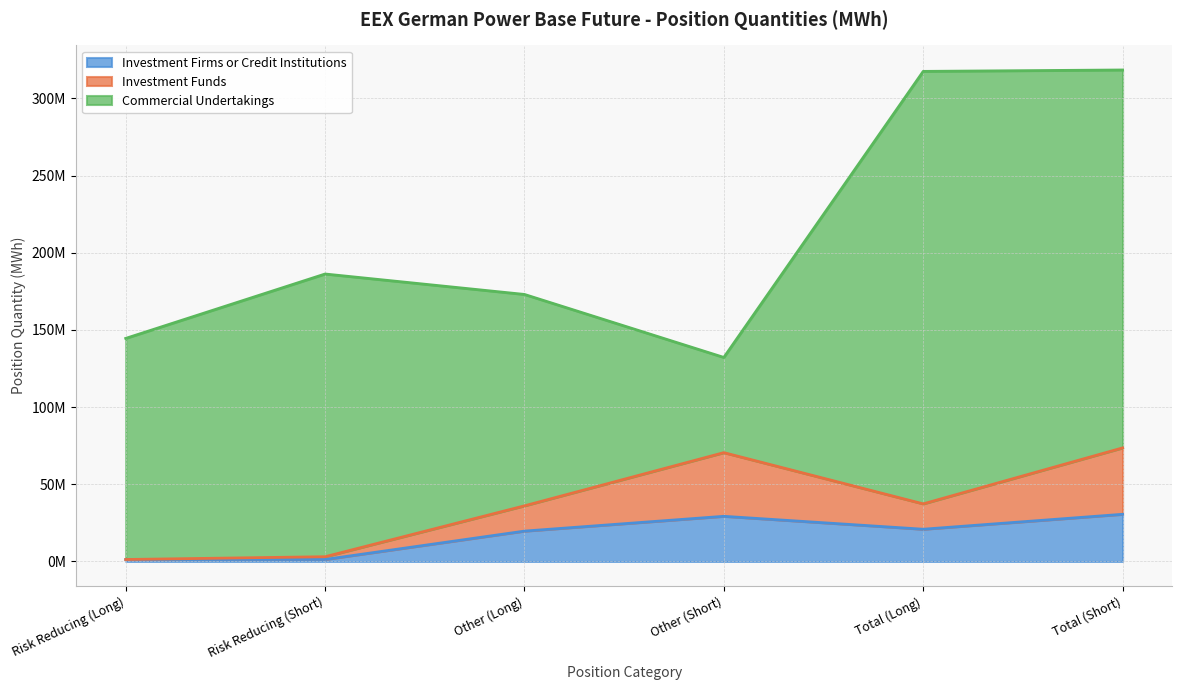

At which category is the sum across all series the highest?

Total (Short)